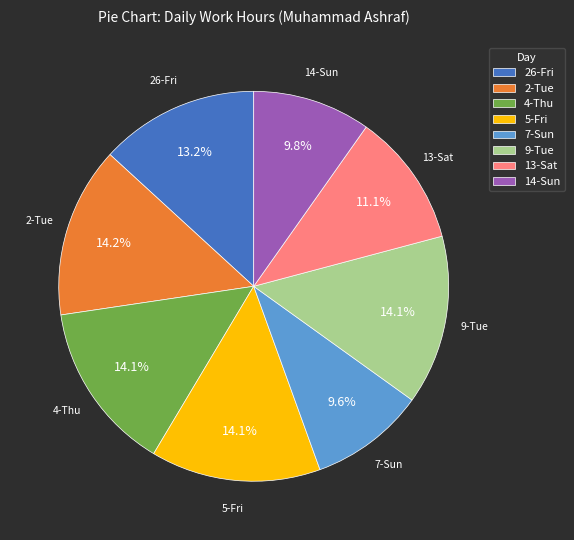

True or false: 2-Tue accounts for 5% of the total.

False